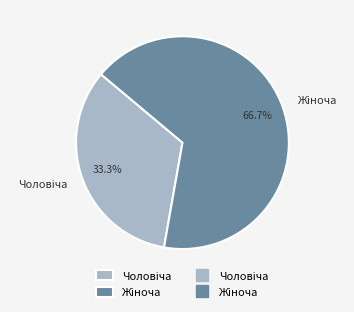

To the nearest percent, what is the average slice percentage?

50%